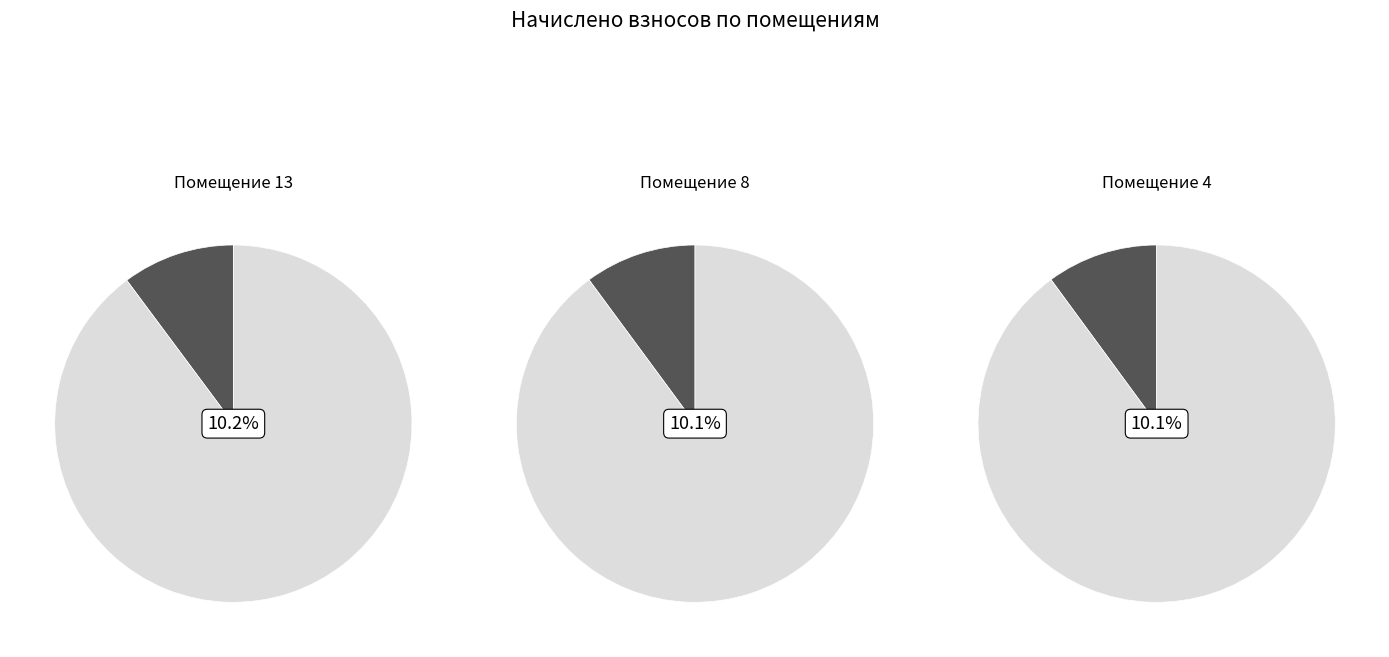

To the nearest percent, what percentage of the pie is 8?

10%